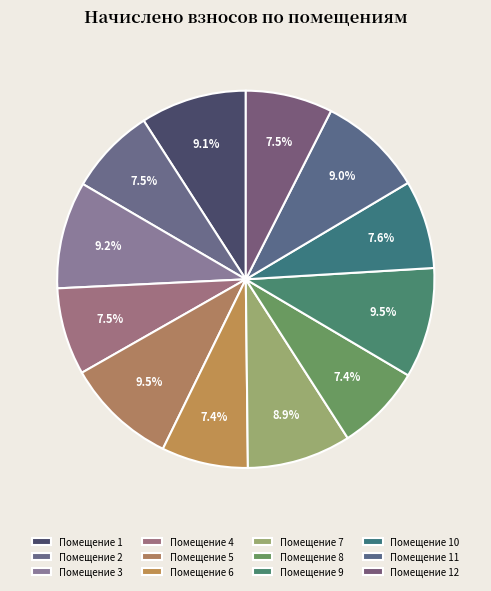

How many segments does this pie chart have?

12